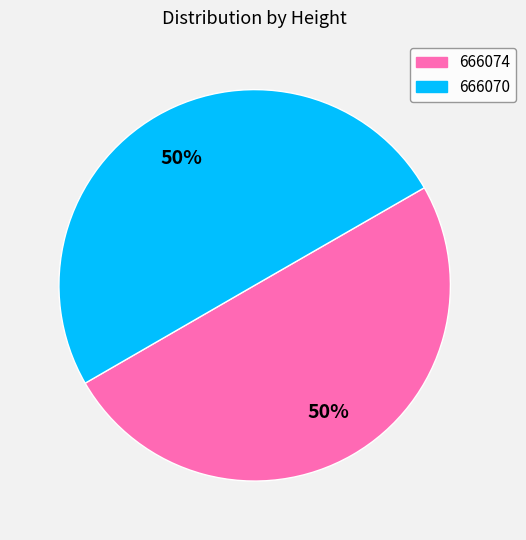

Do 666074 and 666070 together represent more than half of the pie?

Yes